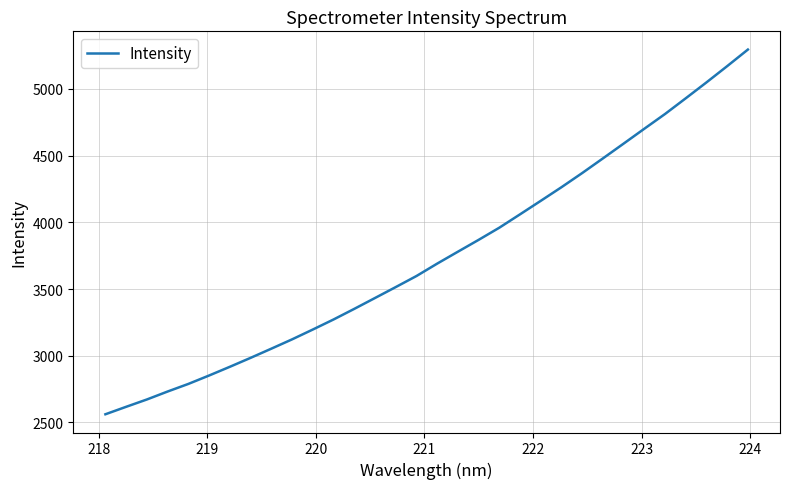

Is this an area chart (filled region under the line)?

No